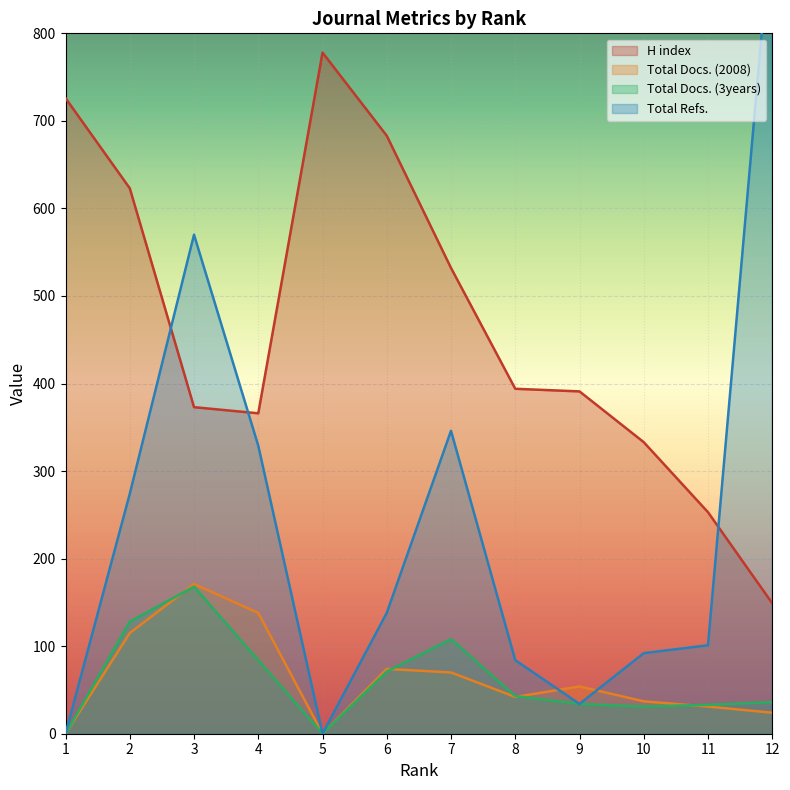

The H index series shows 439 at 6. True or false?

False